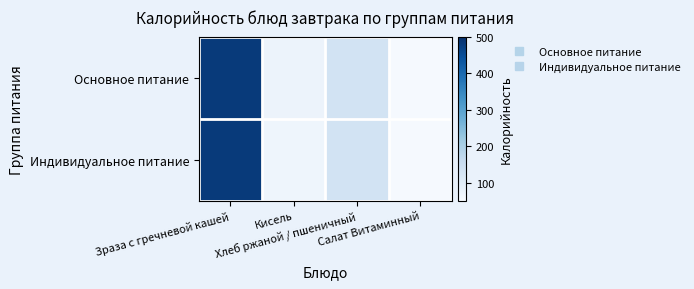

Which series has the largest total across all categories?

Основное питание